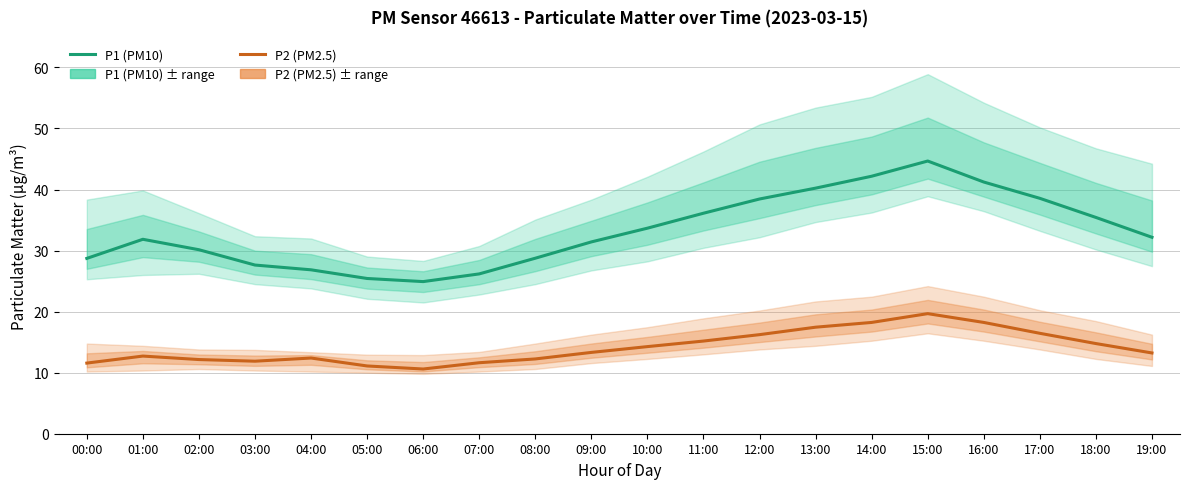

Rank the series by their maximum value, from lowest to highest.

P2 (PM2.5), P1 (PM10)